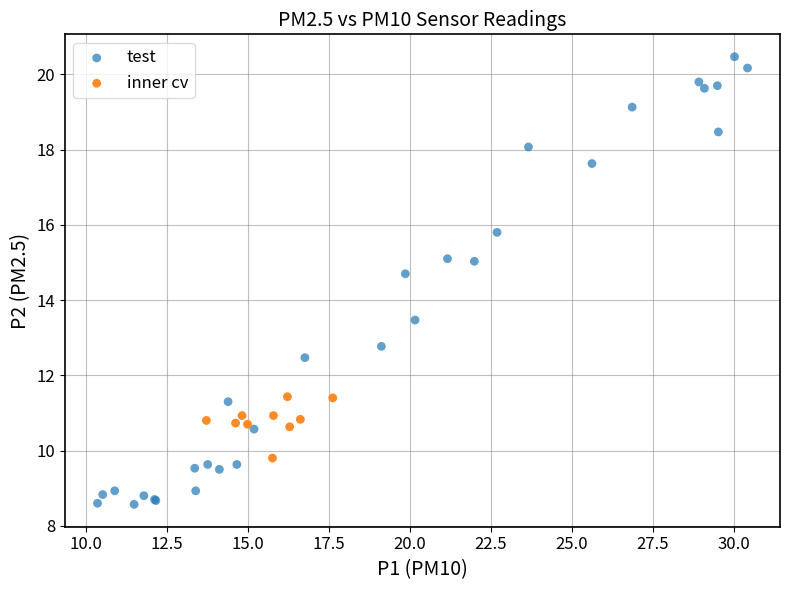

Which series contains the lowest Y value?

test